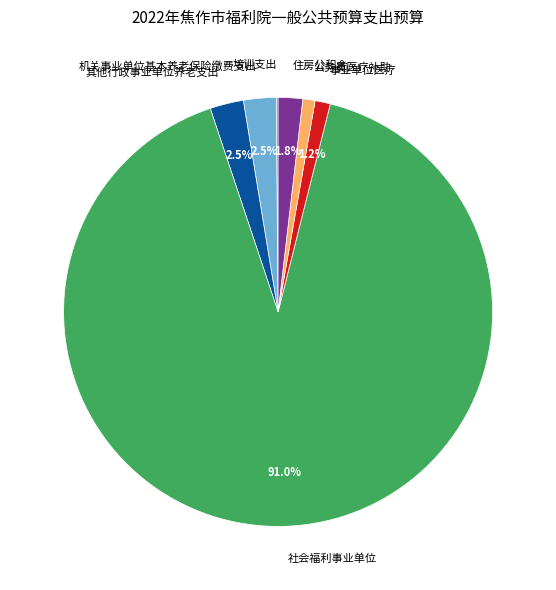

Is it true that 事业单位医疗 is 11% of the pie?

False